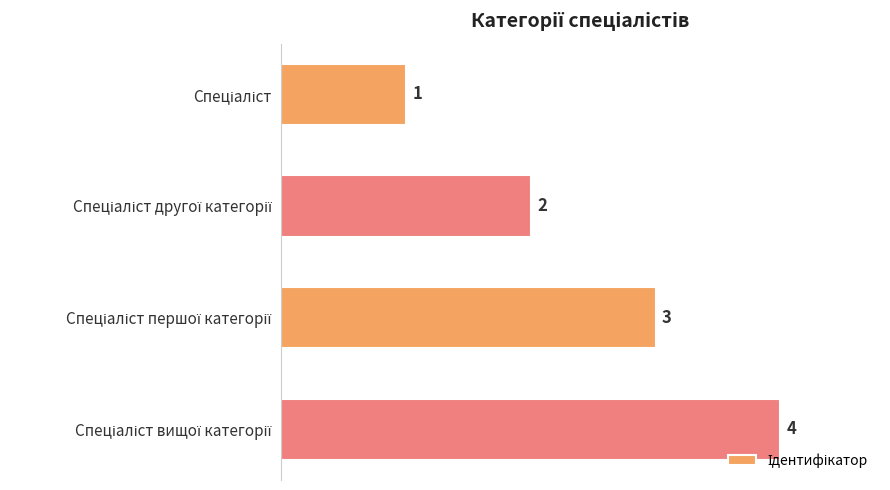

What is the difference between the maximum and minimum values?

3